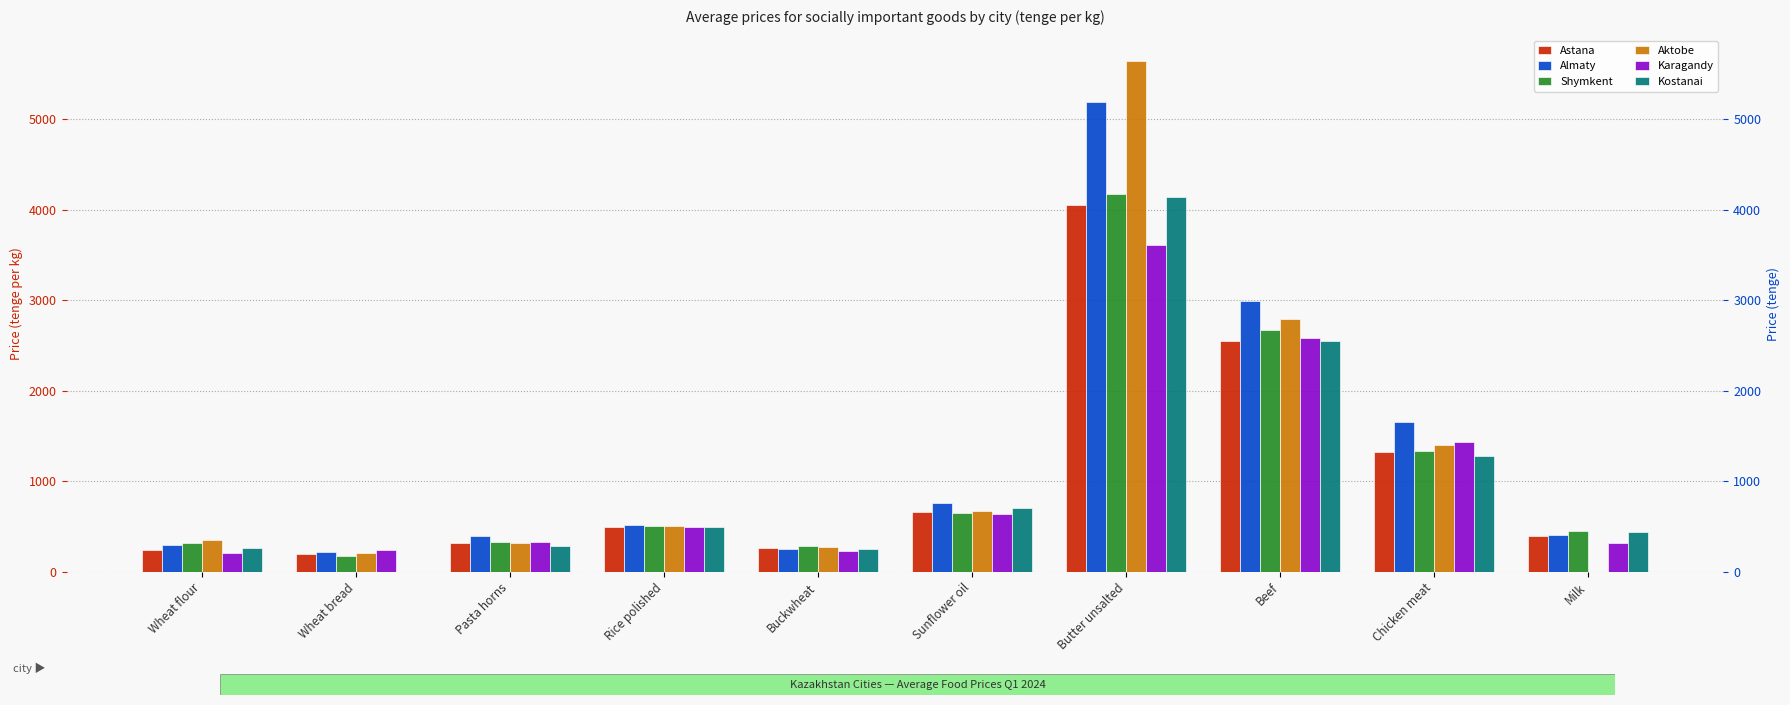

What is the lowest value of the Shymkent series?

176.0